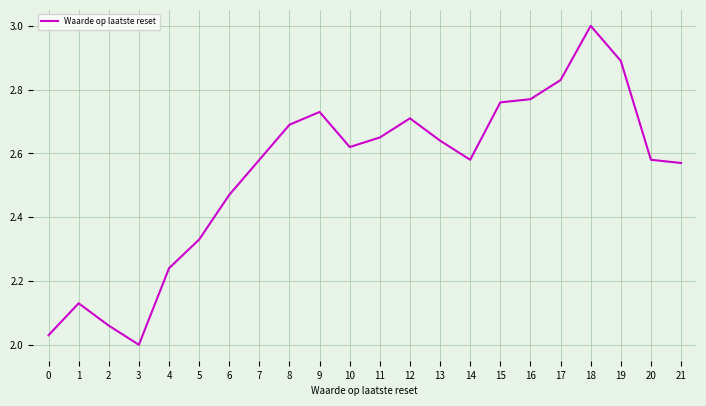

True or false: the data shows 2.9 at 3.

False